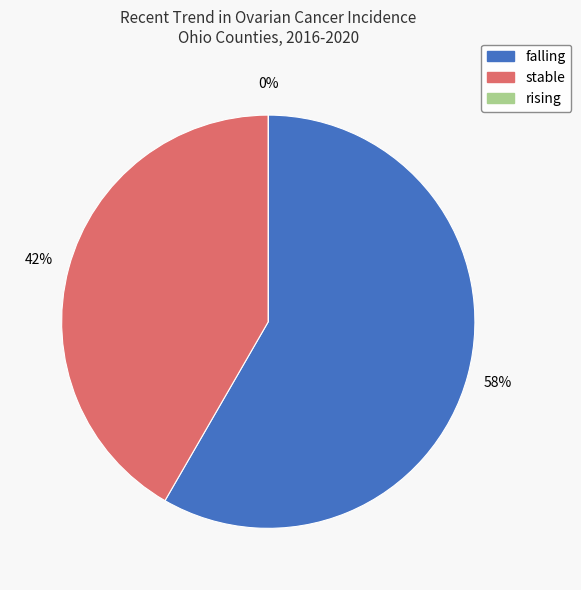

The stable slice represents 42% of the pie. True or false?

True